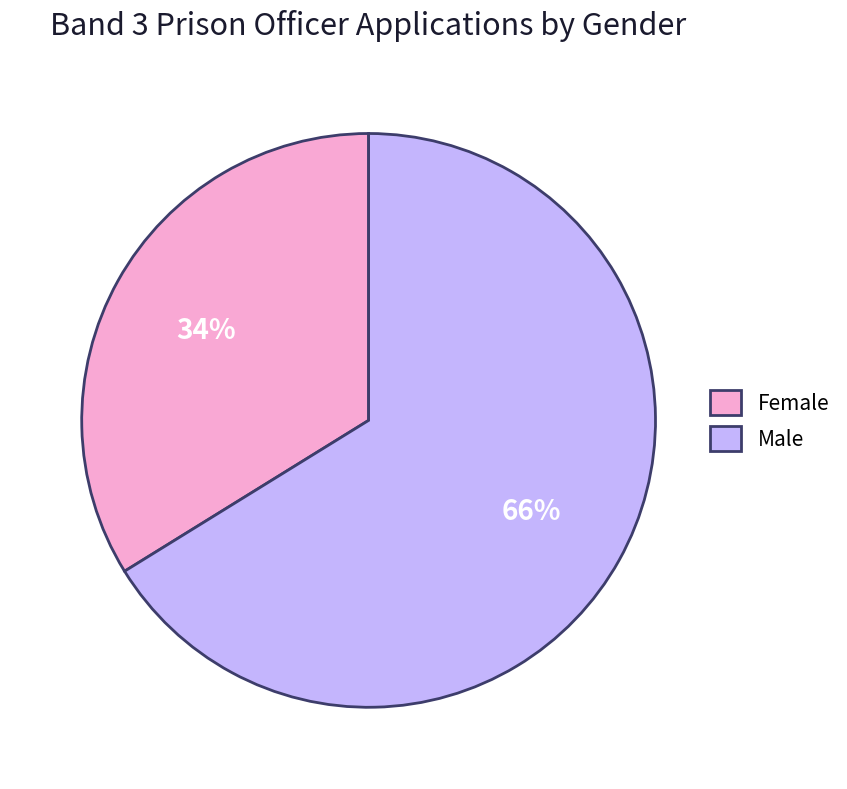

Does Male represent more than half of the total?

Yes